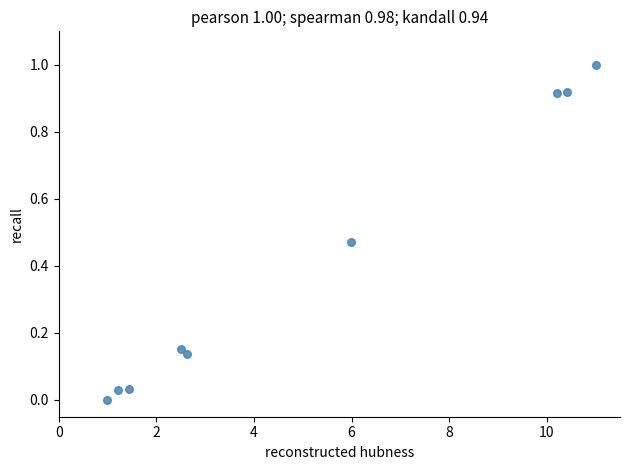

What is the range of Y values (max minus min)?

1.0